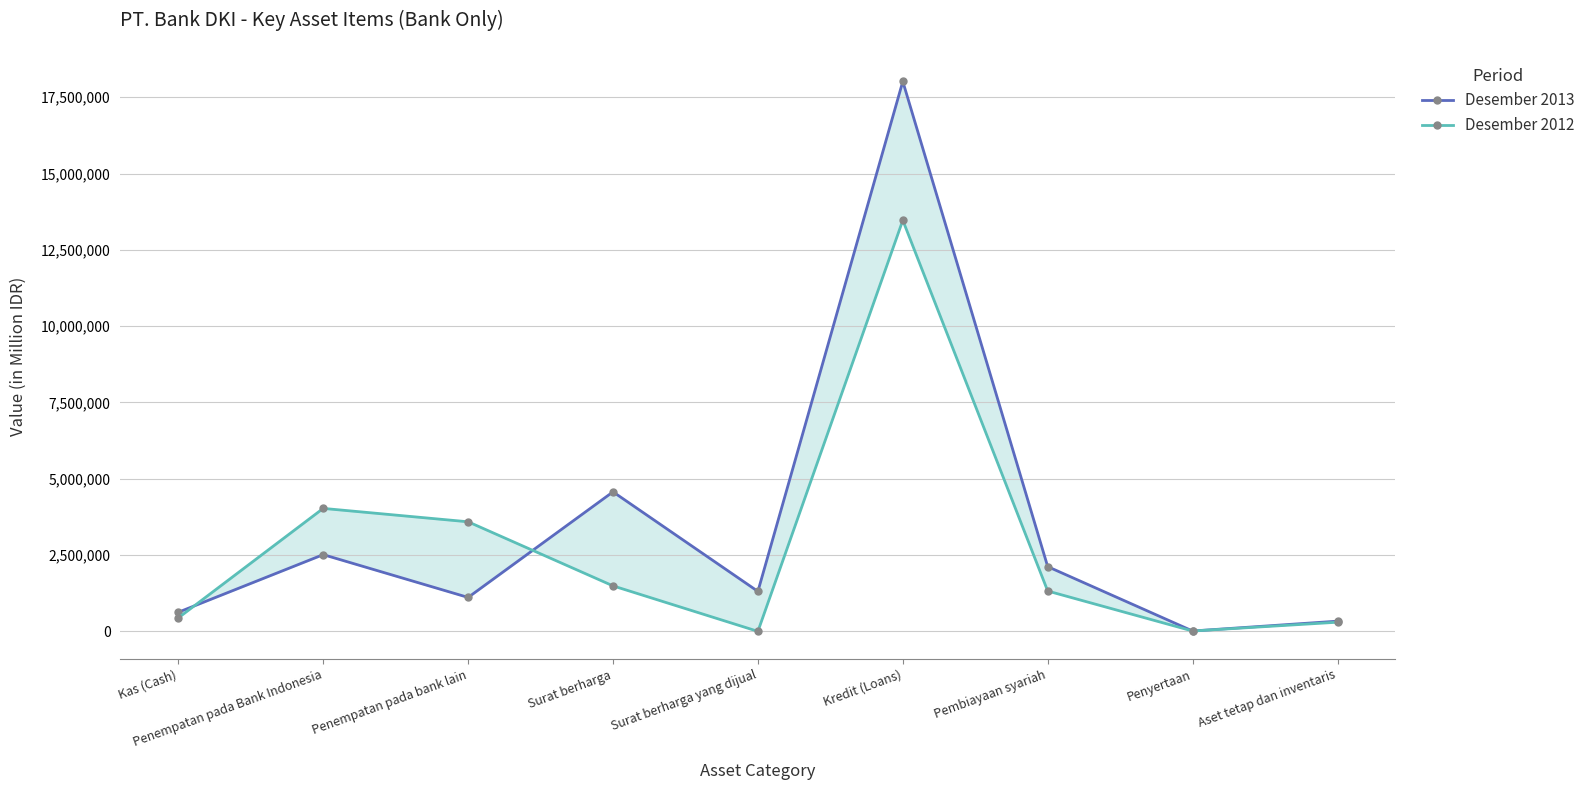

At which label does Desember 2012 first exceed 1321618?

Penempatan pada Bank Indonesia